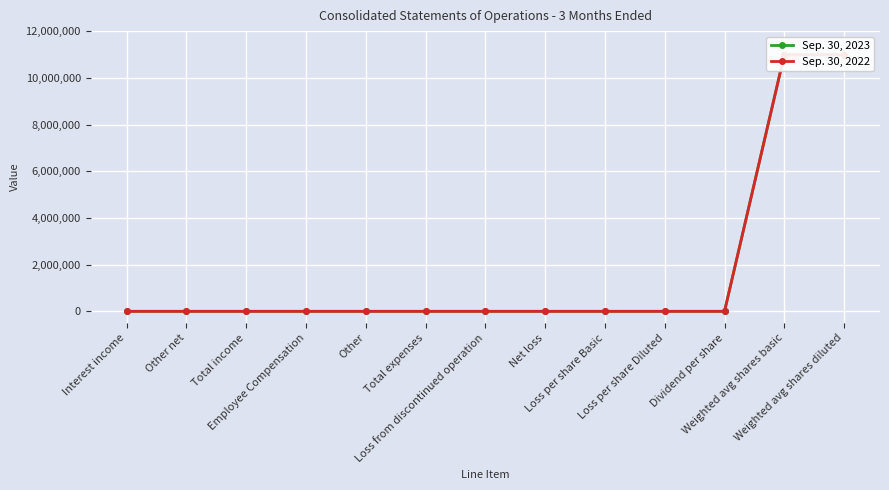

What is the label of the 7th point from the left?

Loss from discontinued operation